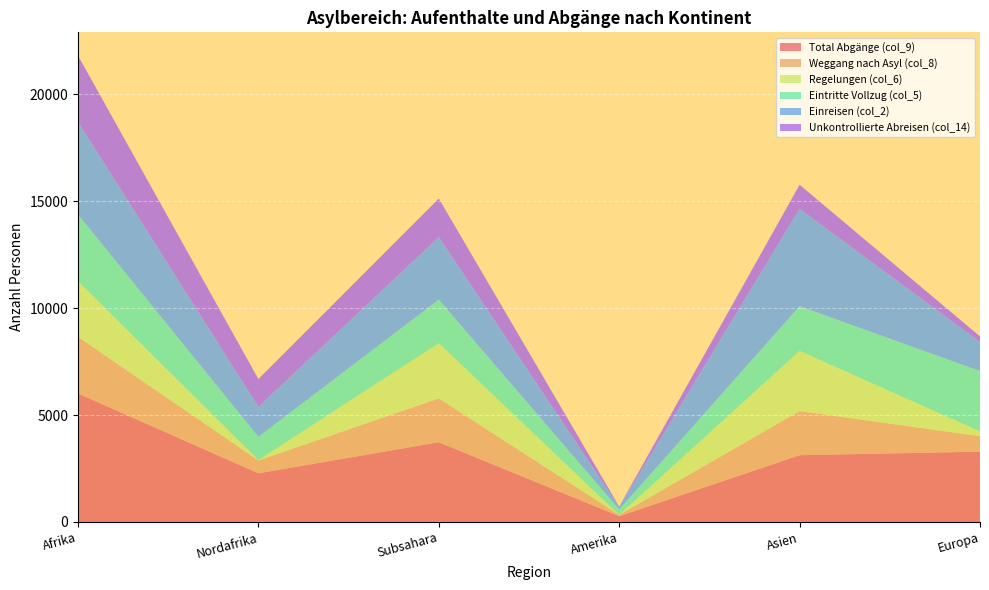

Reading right to left, what are all the values shown in this chart?

Total Abgänge (col_9): Europa=3291	Asien=3124	Amerika=273	Subsahara=3731	Nordafrika=2279	Afrika=6010
Weggang nach Asyl (col_8): Europa=722	Asien=2065	Amerika=57	Subsahara=2051	Nordafrika=598	Afrika=2649
Regelungen (col_6): Europa=225	Asien=2816	Amerika=1	Subsahara=2582	Nordafrika=21	Afrika=2603
Eintritte Vollzug (col_5): Europa=2823	Asien=2089	Amerika=253	Subsahara=2038	Nordafrika=1085	Afrika=3123
Einreisen (col_2): Europa=1359	Asien=4554	Amerika=119	Subsahara=2926	Nordafrika=1402	Afrika=4328
Unkontrollierte Abreisen (col_14): Europa=261	Asien=1126	Amerika=18	Subsahara=1800	Nordafrika=1301	Afrika=3101